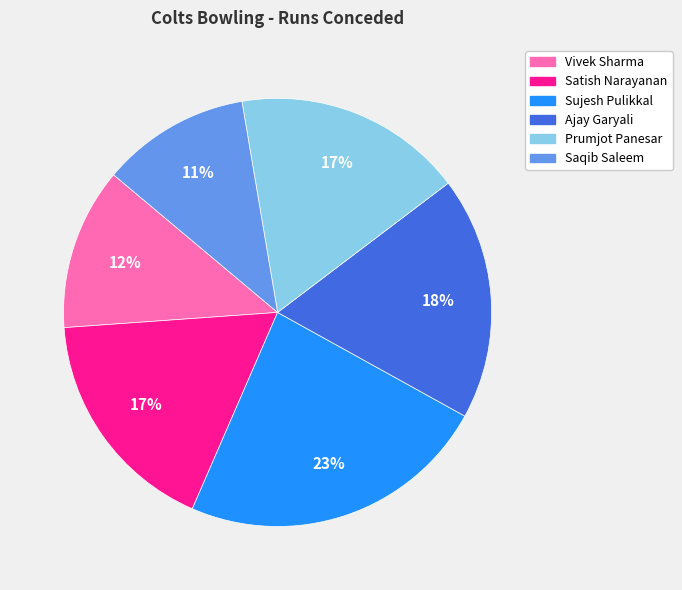

Approximately how many times larger is the value at Ajay Garyali compared to Satish Narayanan?

1.1